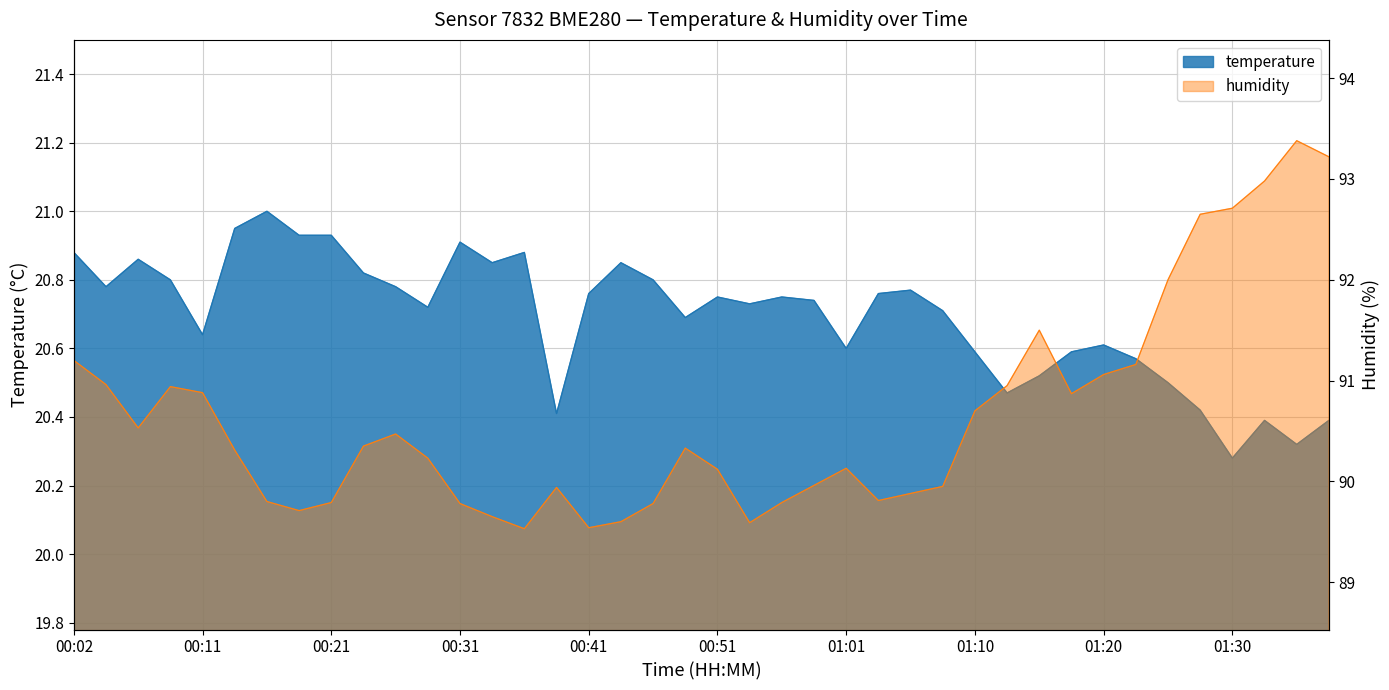

At which category does humidity reach its first local peak?

00:09